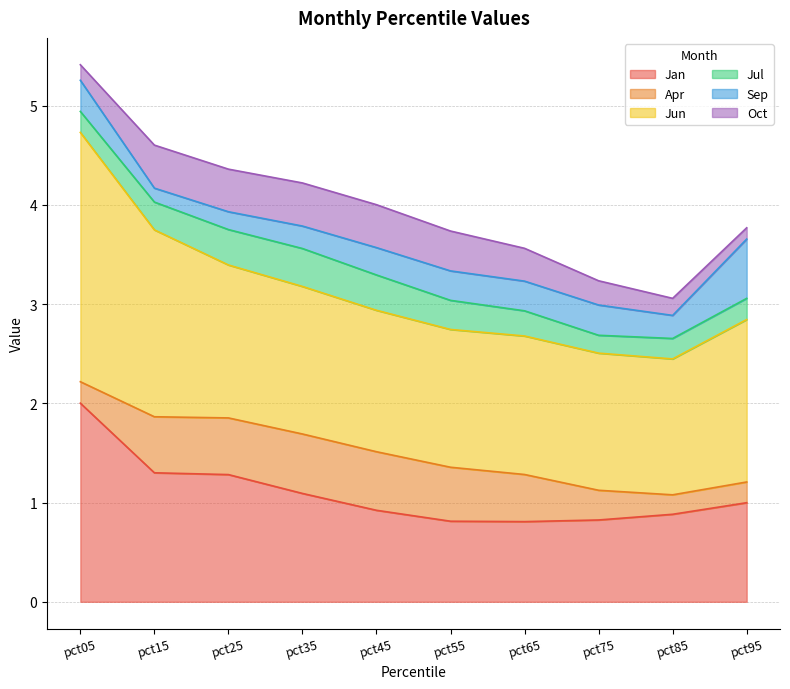

Which series has the largest range (max minus min)?

Jan